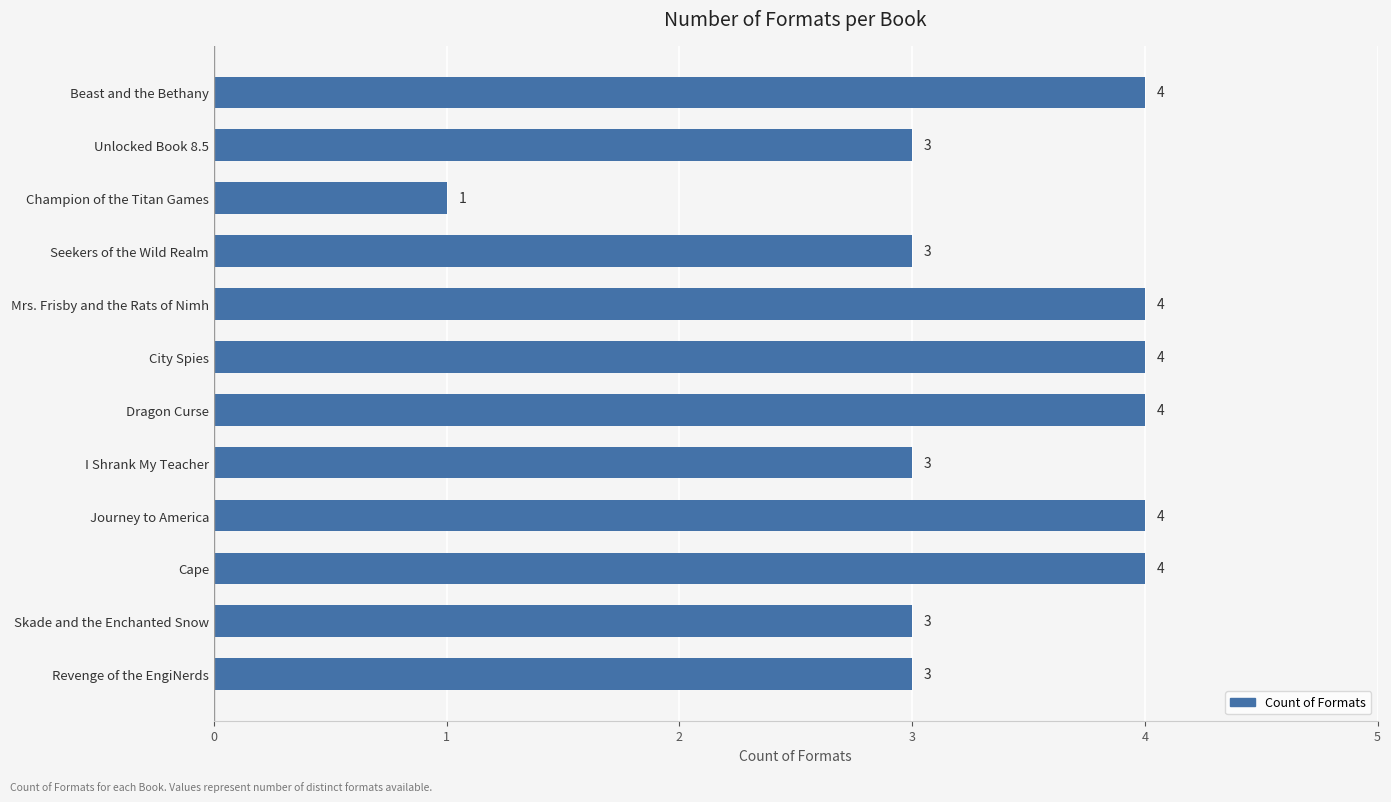

What is the value of the 3rd bar from the top?

1